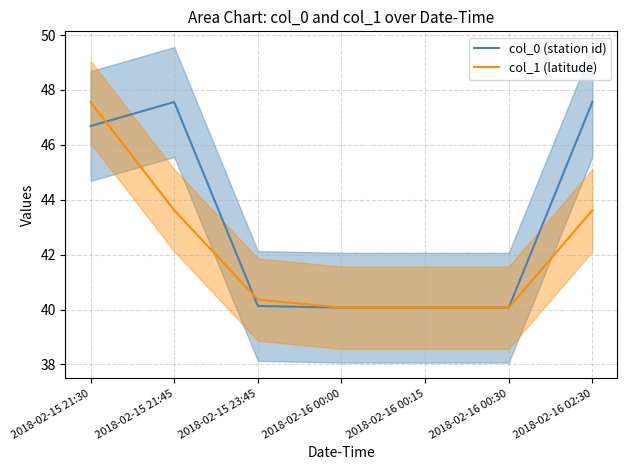

What is the difference between the col_0 (station id) values at 2018-02-15 21:30 and 2018-02-16 02:30?

0.9